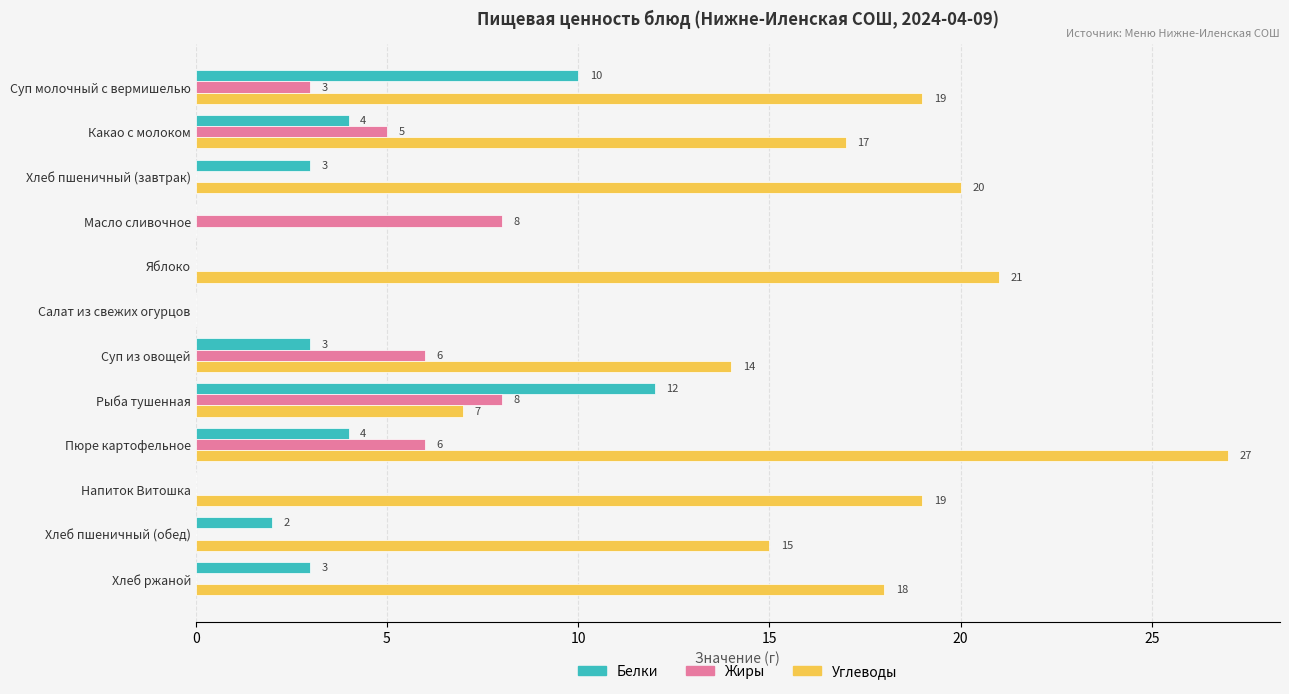

Is it true that Жиры equals 0 at Хлеб пшеничный (завтрак)?

True